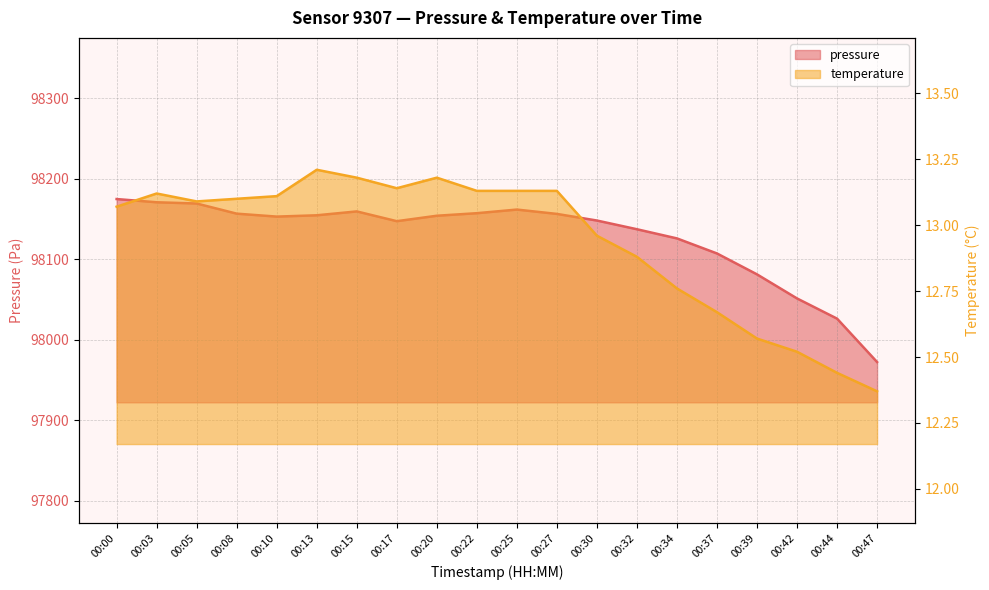

What is the total value across all series at 00:17?

98160.4